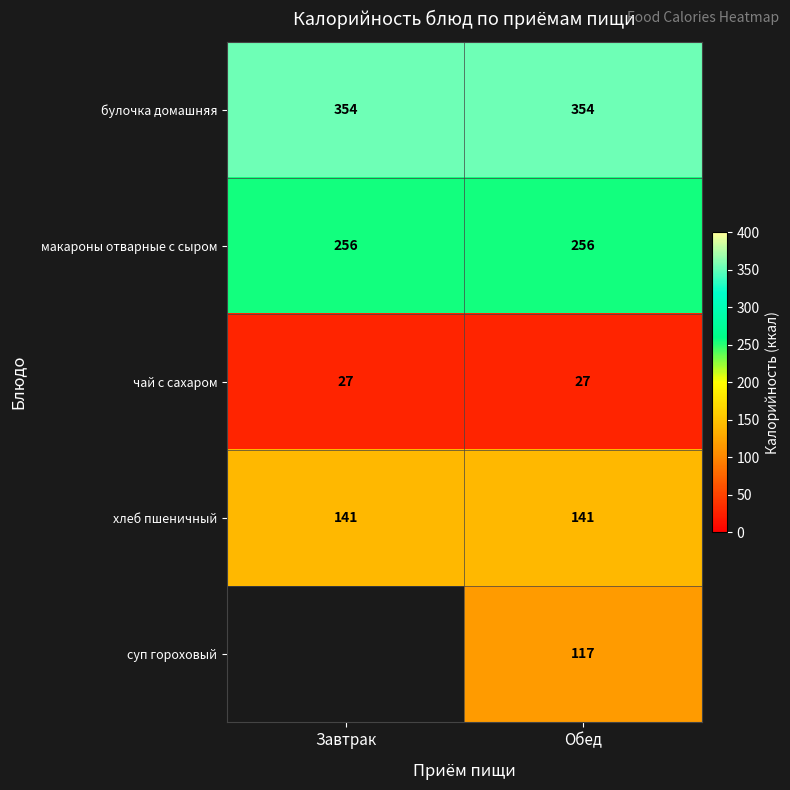

What is the sum of the макароны отварные с сыром values at Завтрак and Обед?

512